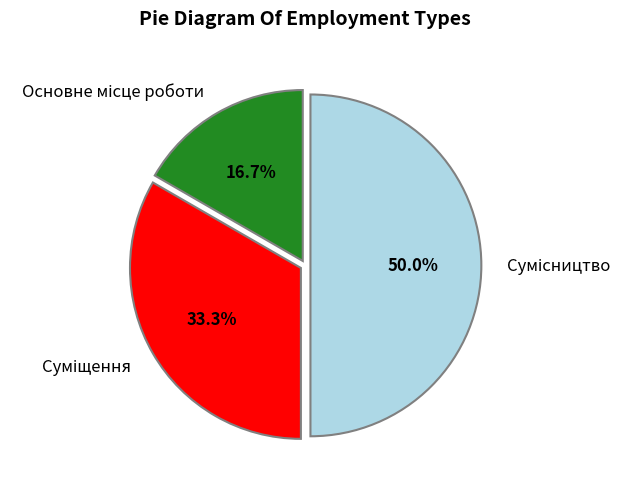

Which slice is the largest?

Сумісництво